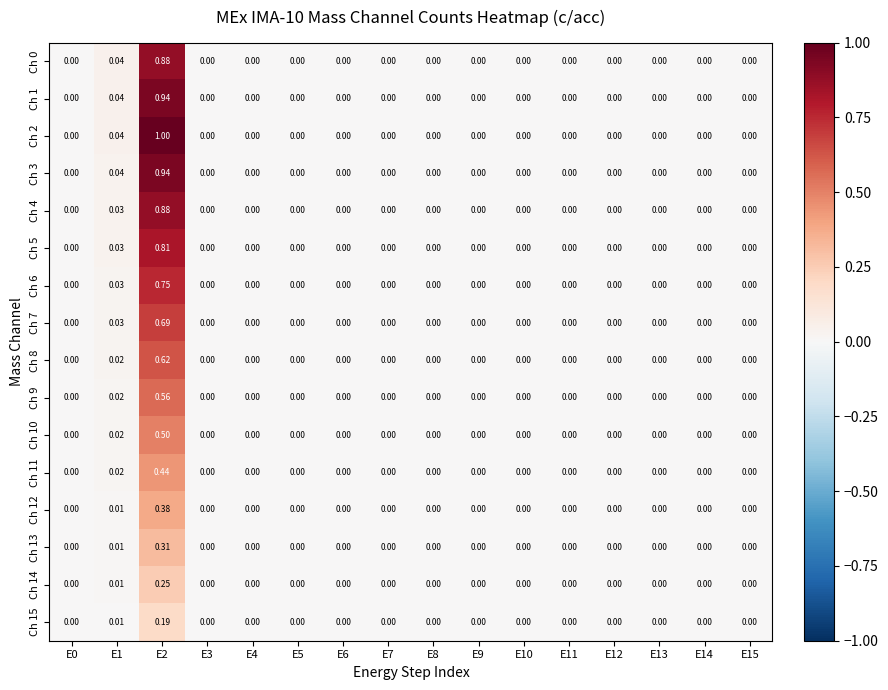

Which series has the largest total across all categories?

Ch 2